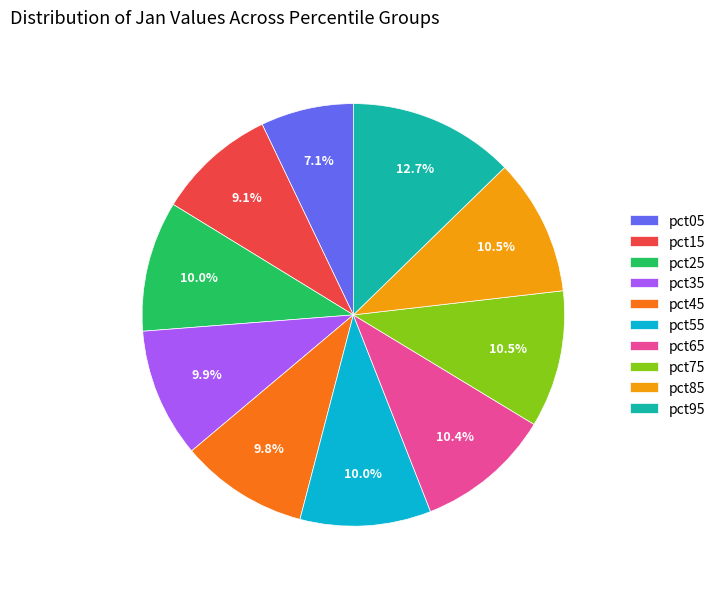

Count the number of slices in the pie.

10